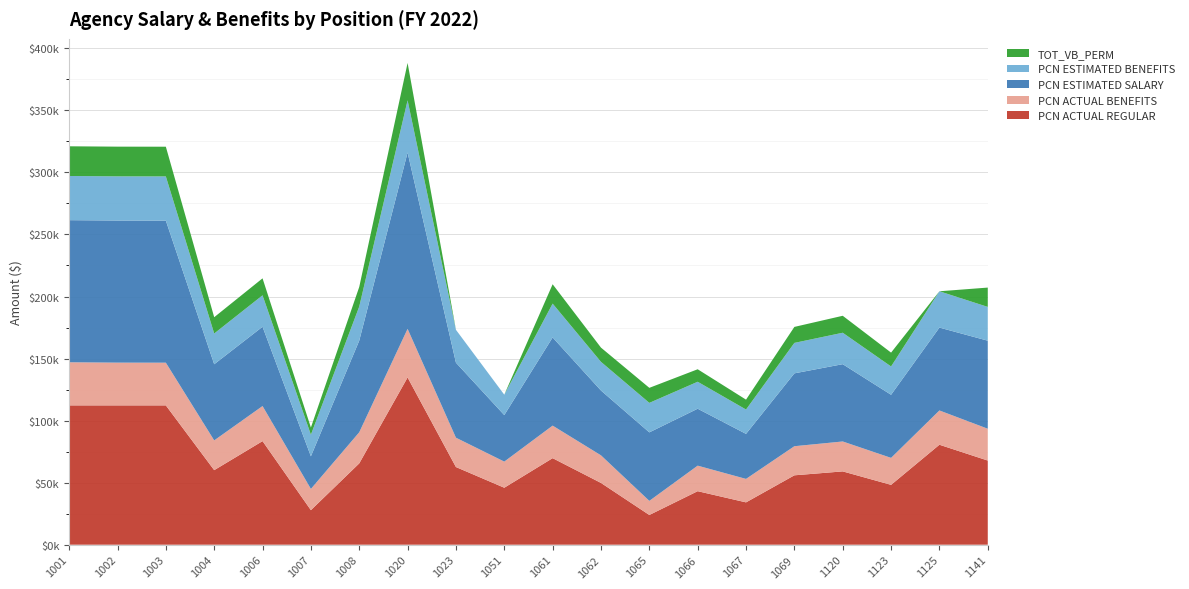

Reading right to left, what are all the values shown in this chart?

PCN ACTUAL REGULAR: 1141=67816.1	1125=80556.1	1123=48233.6	1120=59075.2	1069=55917.1	1067=34116.8	1066=43130.4	1065=23948.8	1062=49777.0	1061=69741.3	1051=45915.3	1023=62588.0	1020=134766.4	1008=65530.4	1007=27848.8	1006=83476.3	1004=60081.2	1003=112275.0	1002=112275.0	1001=112275.0
PCN ACTUAL BENEFITS: 1141=25638.5	1125=27621.3	1123=21734.7	1120=24111.5	1069=23450.3	1067=18902.2	1066=20571.3	1065=11375.0	1062=22233.1	1061=26220.8	1051=21041.7	1023=23643.6	1020=39175.8	1008=25071.2	1007=17095.3	1006=28250.0	1004=23974.8	1003=34392.0	1002=34443.6	1001=34730.1
PCN ESTIMATED SALARY: 1141=70948.8	1125=66788.8	1123=50856.0	1120=62296.0	1069=58718.4	1067=36296.0	1066=45884.8	1065=55203.2	1062=52228.8	1061=71073.6	1051=37502.4	1023=60465.6	1020=142105.6	1008=73860.8	1007=26291.2	1006=63918.4	1004=61360.0	1003=114520.0	1002=114520.0	1001=114520.0
PCN ESTIMATED BENEFITS: 1141=27219.7	1125=29253.5	1123=22810.3	1120=25320.8	1069=24535.7	1067=19615.1	1066=21719.4	1065=23764.3	1062=23111.6	1061=27247.1	1051=16426.0	1023=26483.9	1020=42047.8	1008=27449.5	1007=17419.6	1006=25322.8	1004=24775.5	1003=35585.8	1002=35585.8	1001=35585.8
TOT_VB_PERM: 1141=15569.4	1125=0.0	1123=11160.1	1120=13670.5	1069=12885.5	1067=7965.0	1066=10069.2	1065=12114.1	1062=11461.3	1061=15596.7	1051=0.0	1023=0.0	1020=30124.7	1008=15799.6	1007=5769.5	1006=13672.8	1004=13125.5	1003=23935.8	1002=23935.8	1001=23935.8